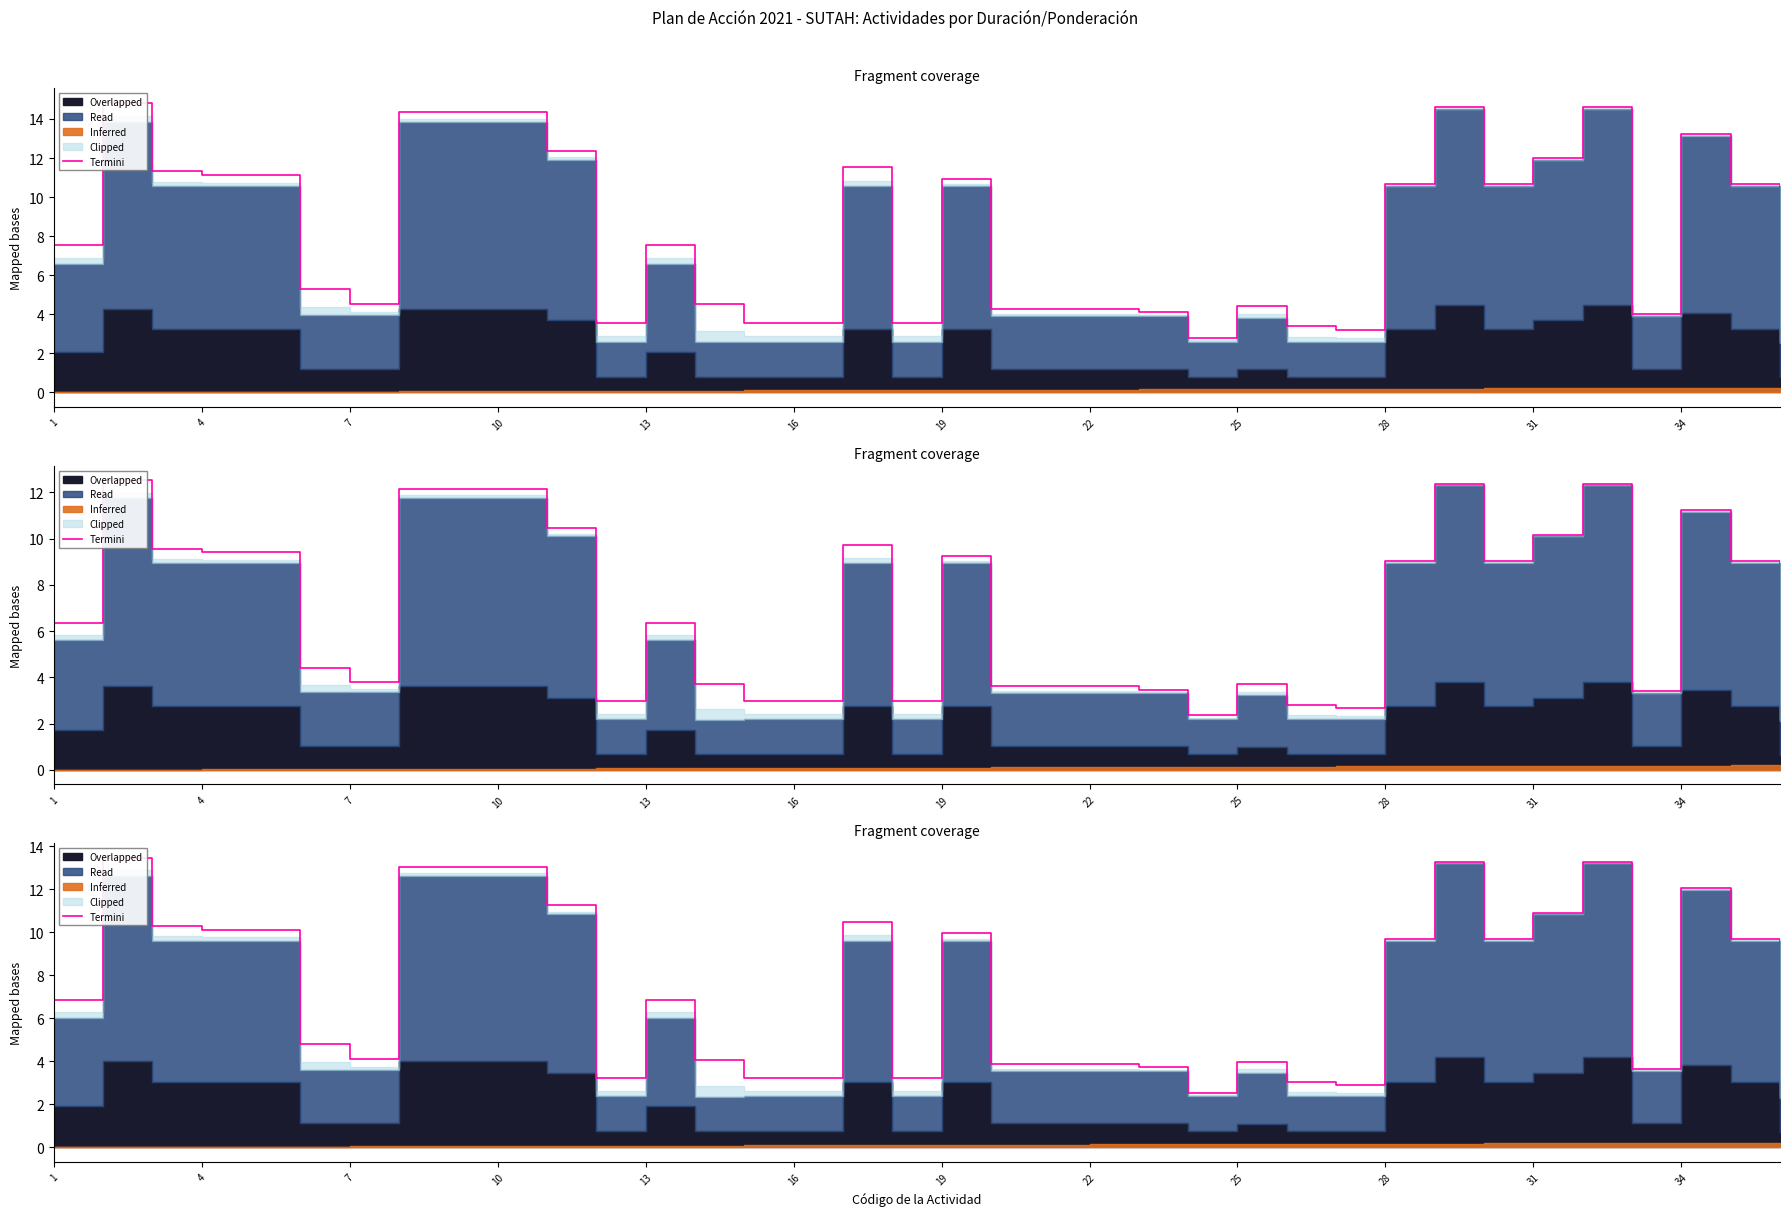

What is the sum of the values at 23 and 1?

9.4